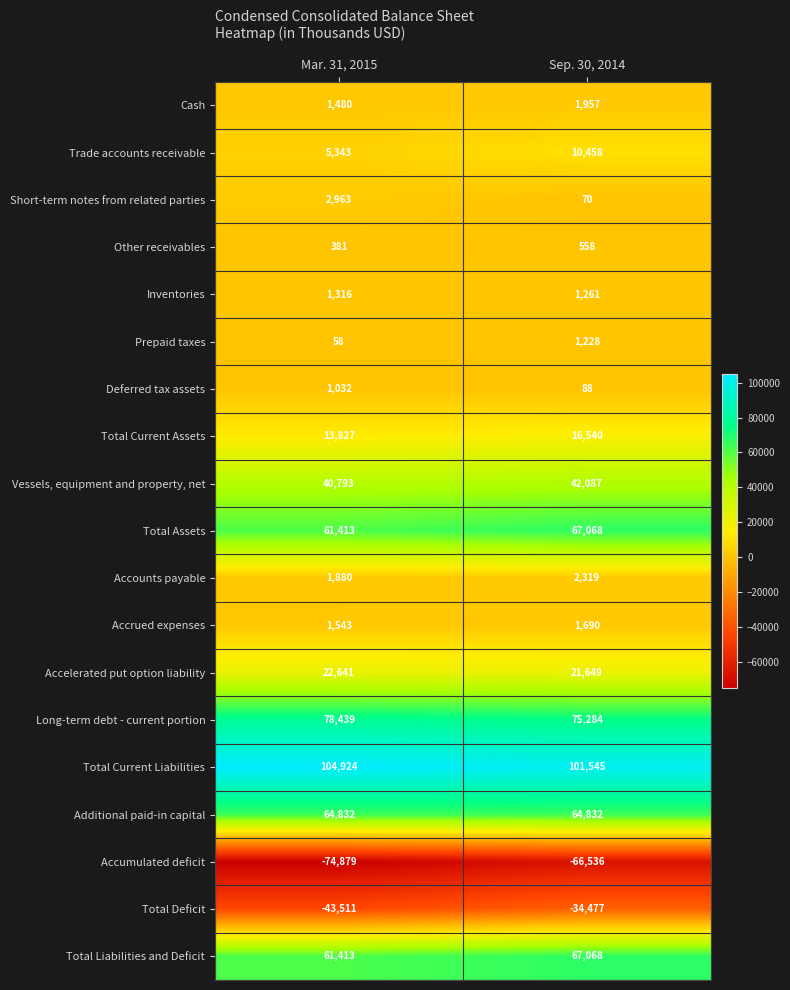

What is the sum of all Deferred tax assets values?

1120